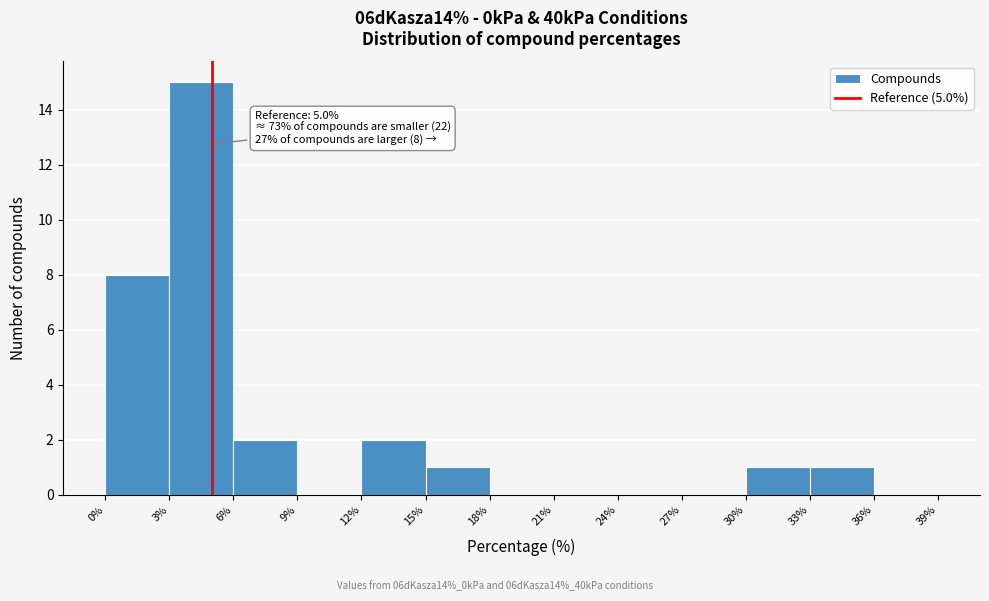

Which range on the x-axis has the tallest bar?

3% to 6%